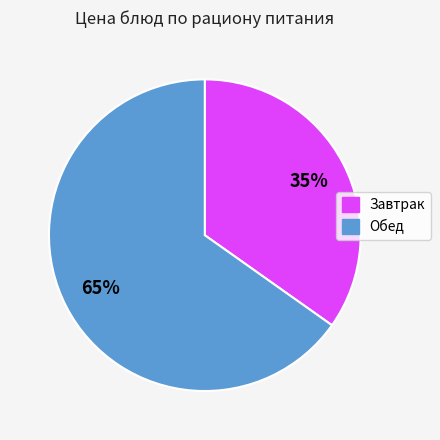

Count the number of slices in the pie.

2